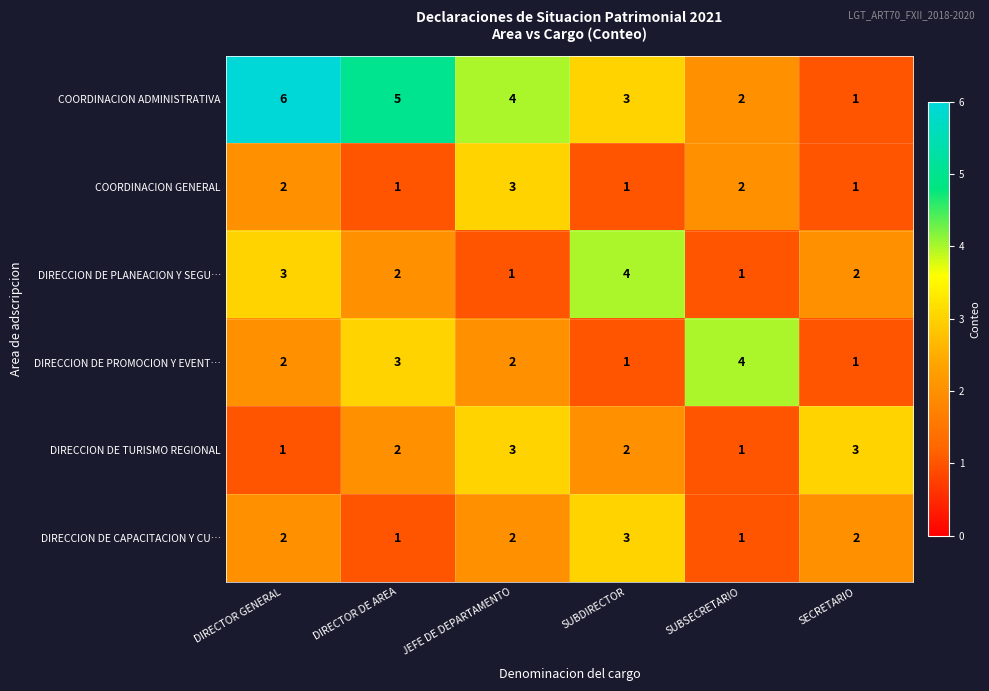

What is the sum of all COORDINACION GENERAL values?

10